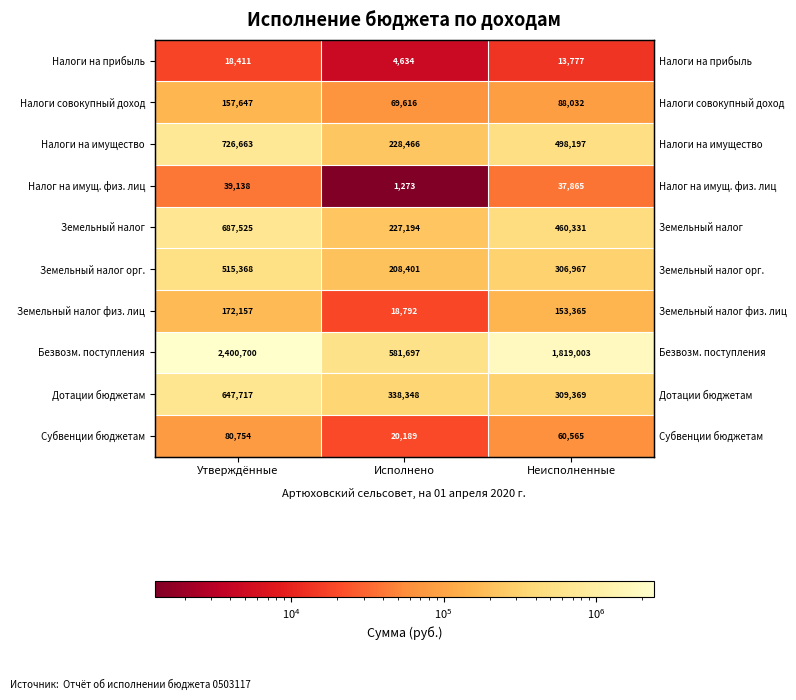

Which has a higher value, Неисполненные or Утверждённые?

Утверждённые